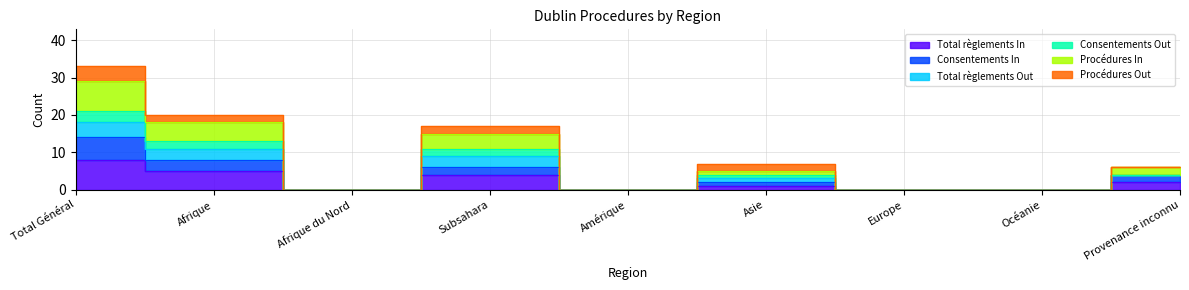

Does the chart have visible grid lines?

Yes